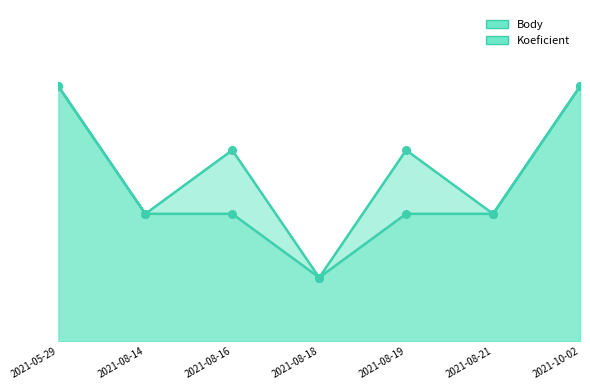

Which series reaches the maximum Y coordinate?

Body line